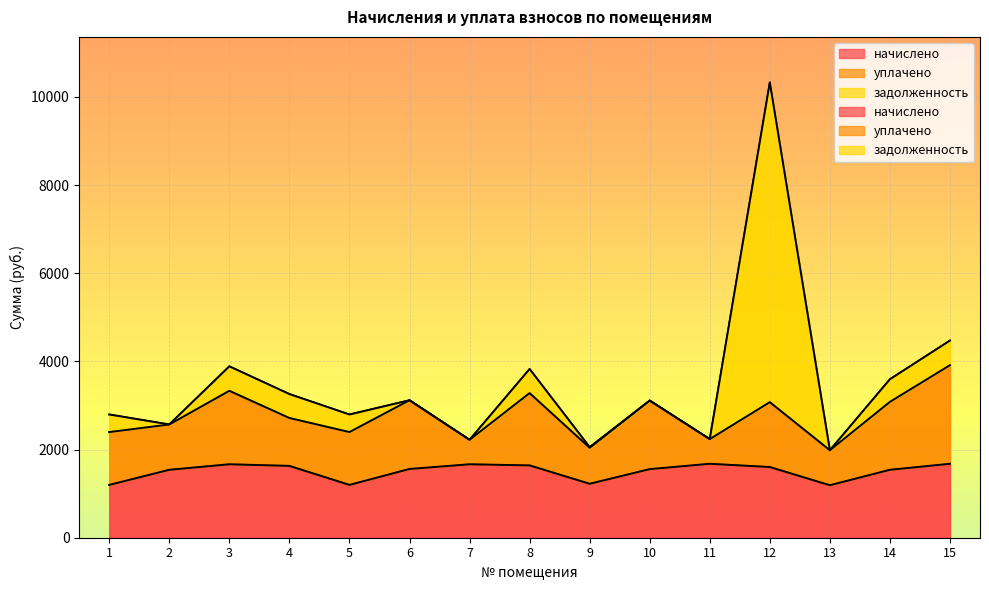

True or false: уплачено and начислено cross at least once.

False